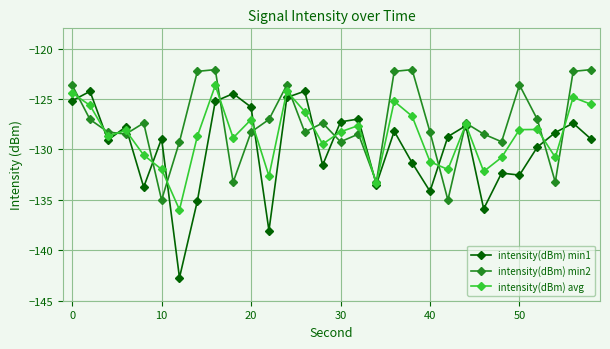

What is the maximum value for intensity(dBm) avg?

-123.7